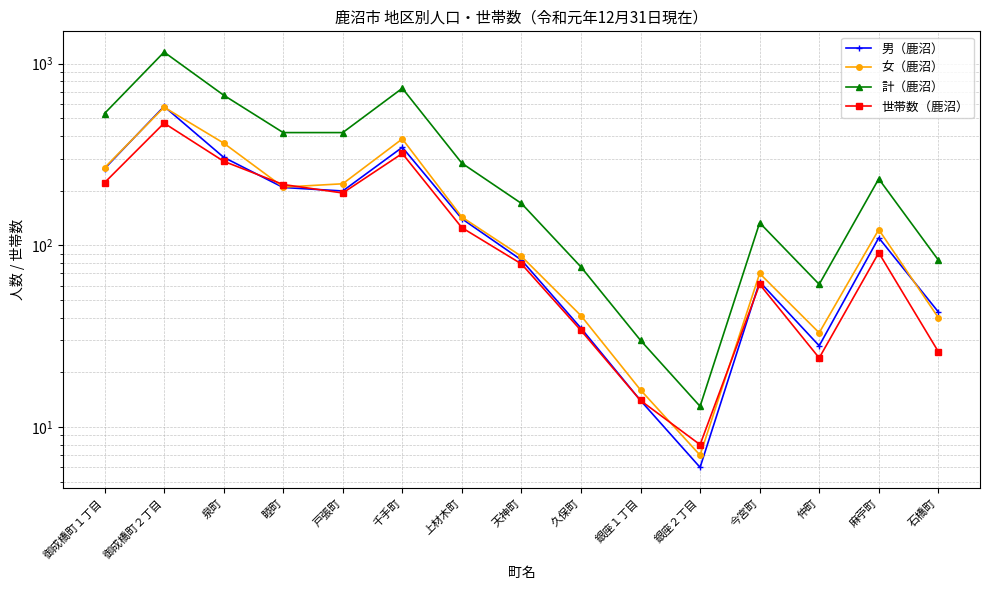

How many interior local peaks does the 世帯数（鹿沼） series have?

4